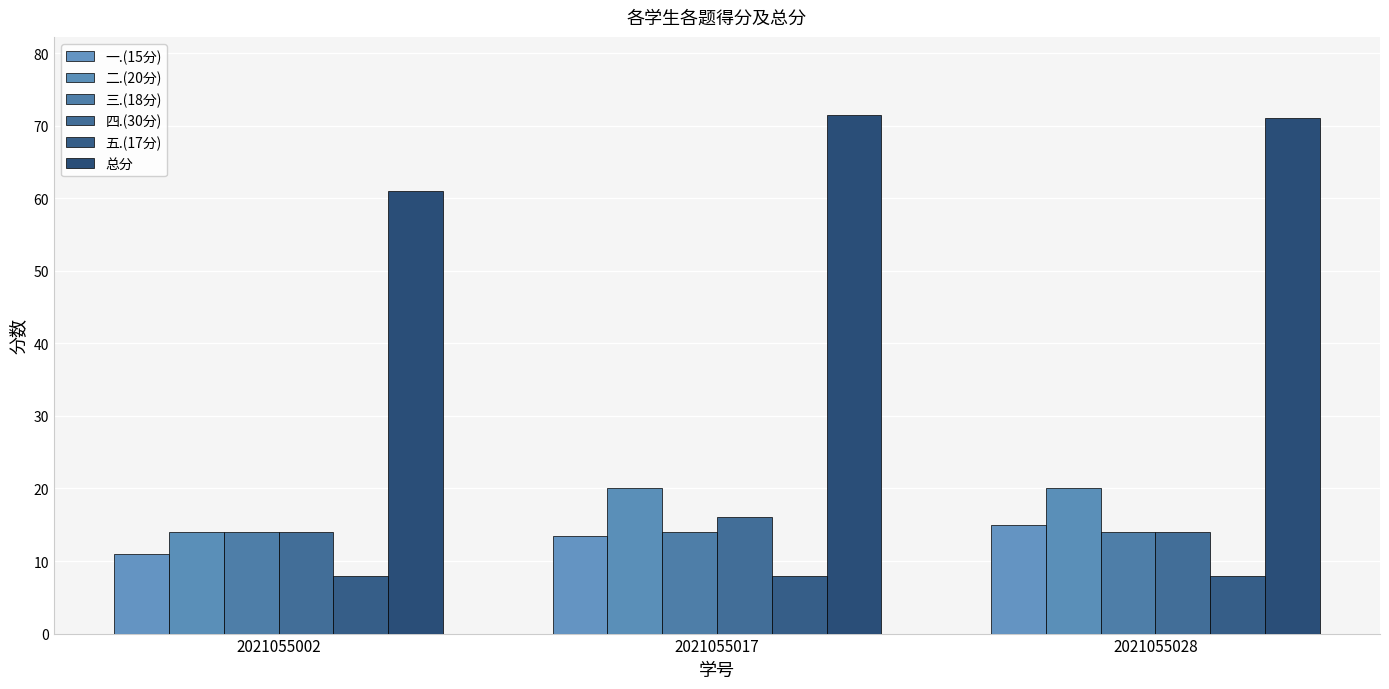

Which has a higher value, 2021055028 or 2021055017?

2021055028